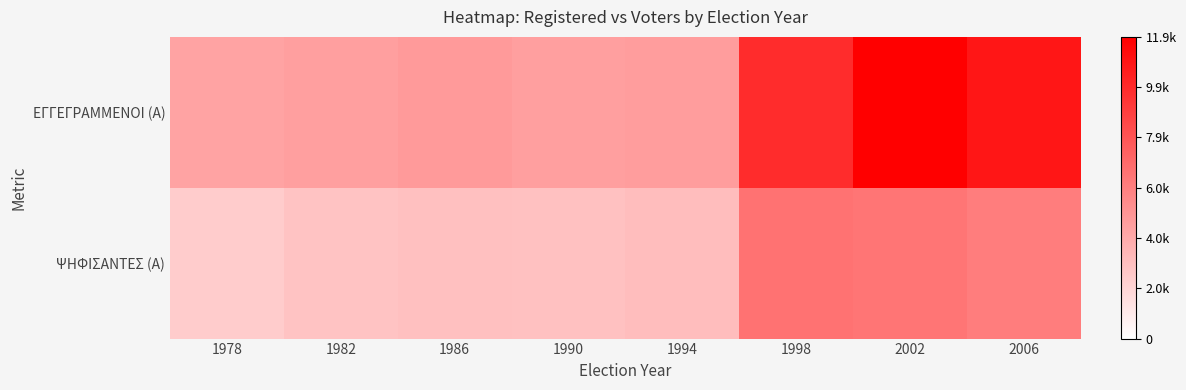

Rank the series by their maximum value, from highest to lowest.

ΕΓΓΕΓΡΑΜΜΕΝΟΙ (Α), ΨΗΦΙΣΑΝΤΕΣ (Α)